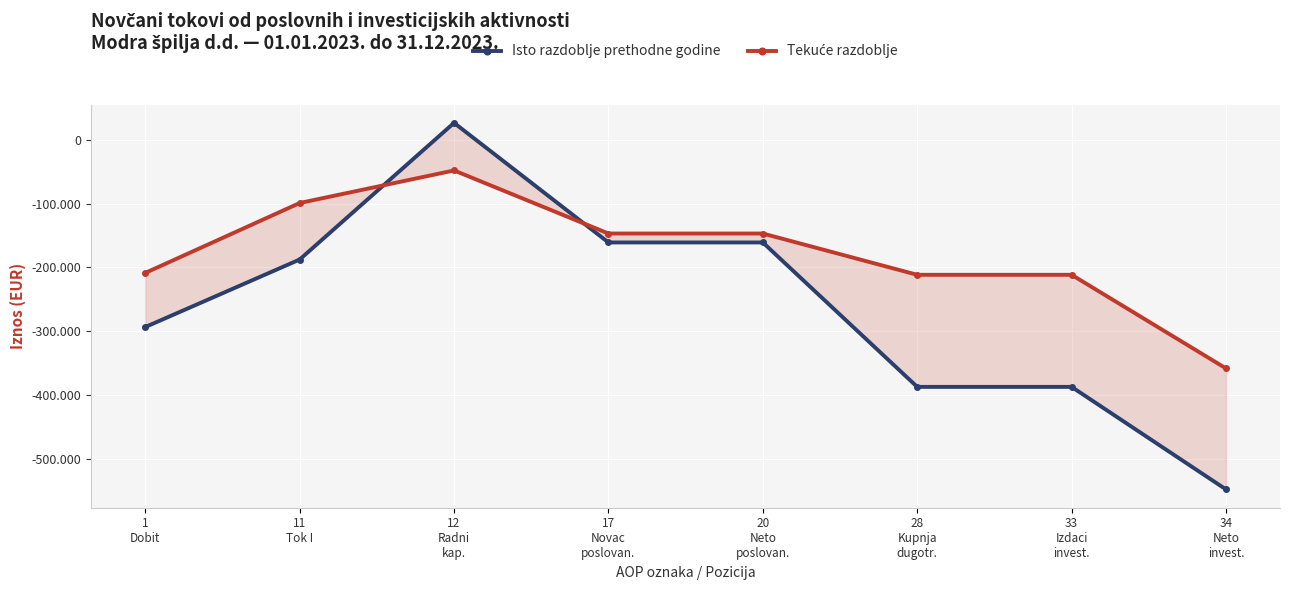

How many intersections are there between Isto razdoblje prethodne godine and Tekuće razdoblje?

2